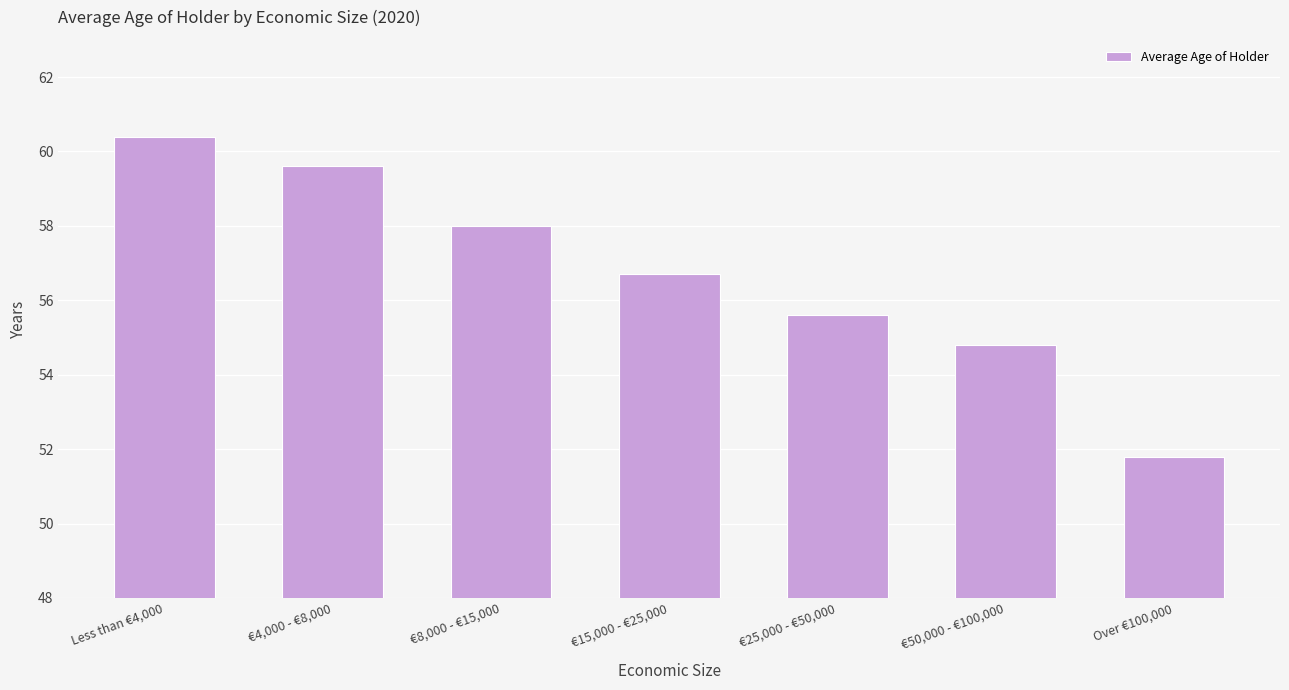

What position from the left is €15,000 - €25,000?

4